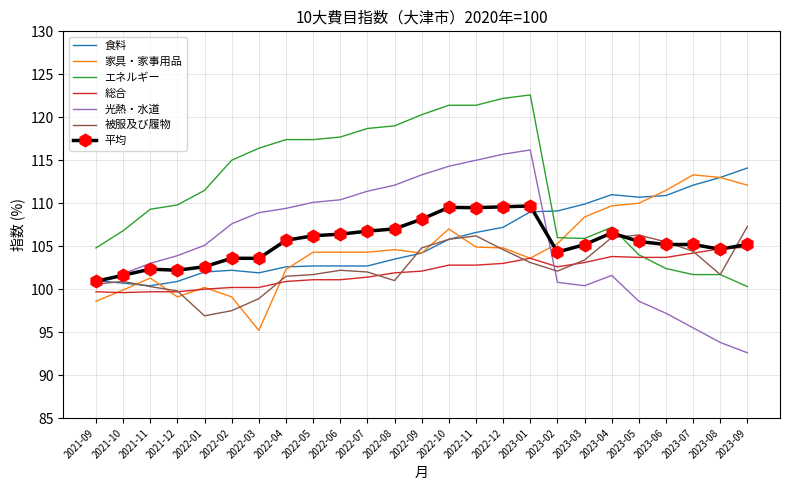

How many values in the 食料 series exceed 104?

13